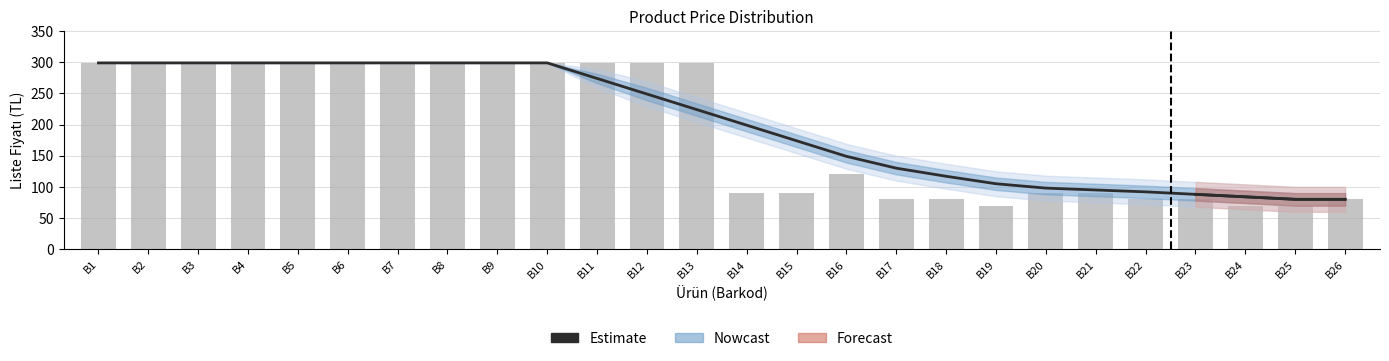

What is the value of the 10th bar from the left?

299